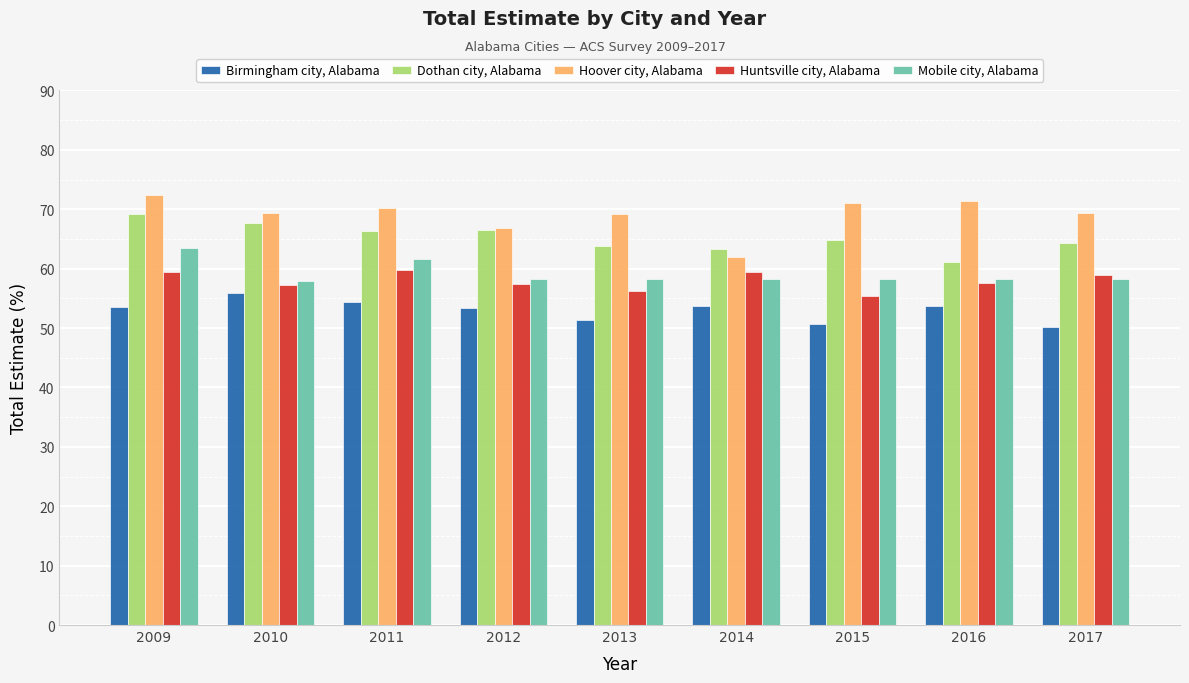

What is the value of the Dothan city, Alabama bar at the 8th from the left?

61.2